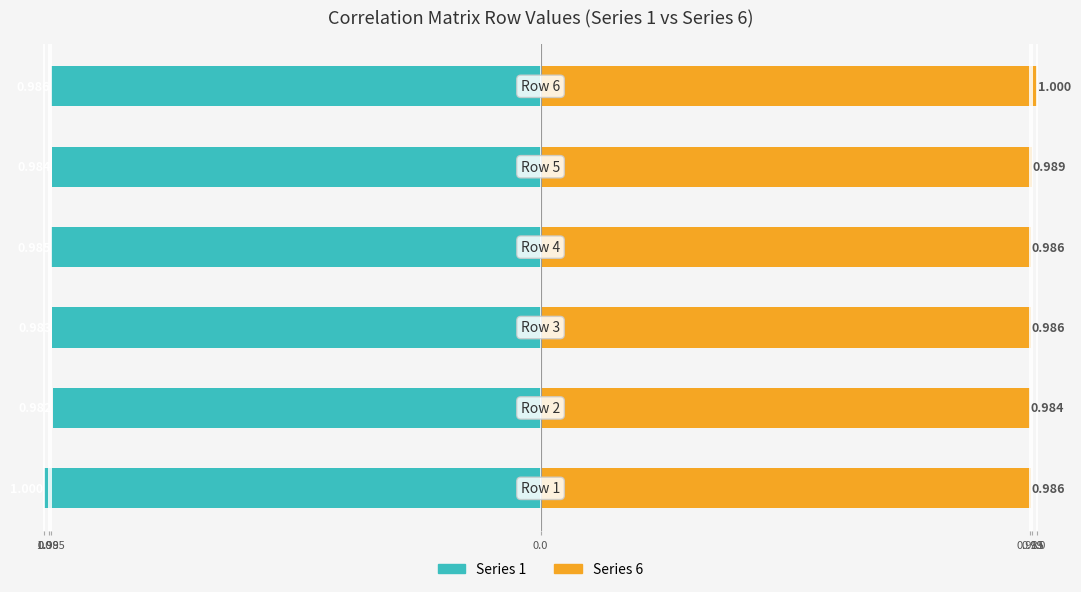

Which has a higher value, 1.0 or 0.99?

0.99